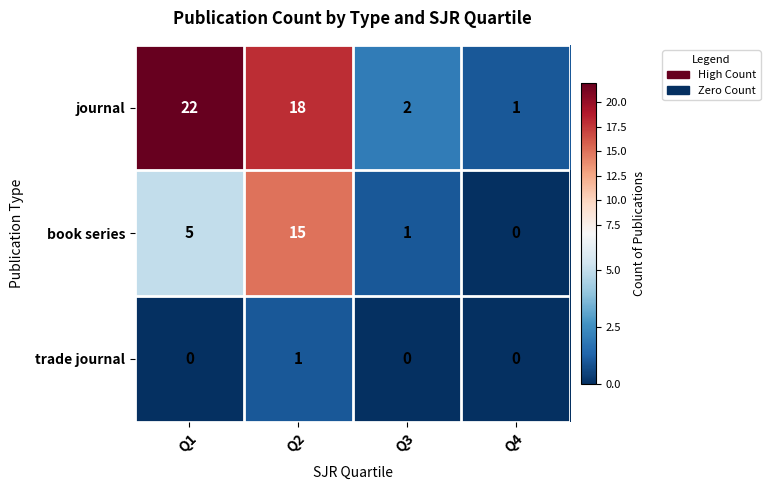

Which series has the widest spread of values?

journal